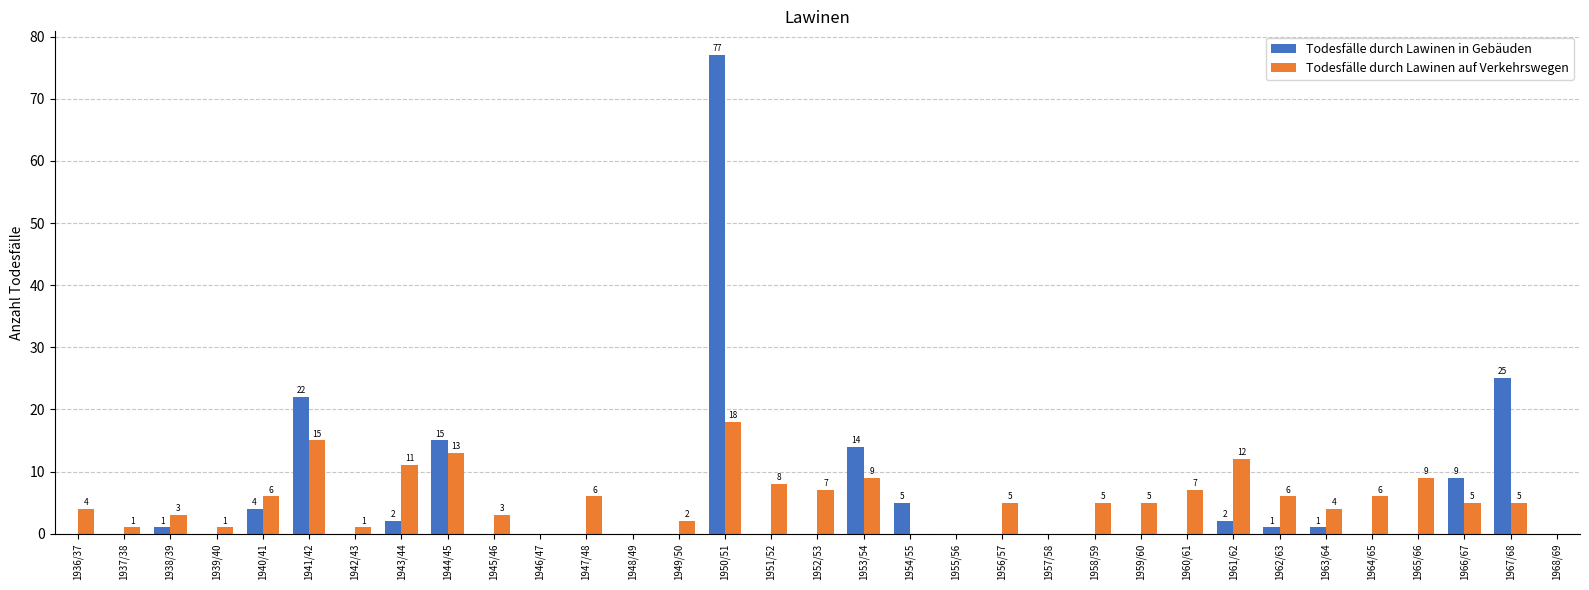

What is the highest value of the Todesfälle durch Lawinen in Gebäuden series?

77